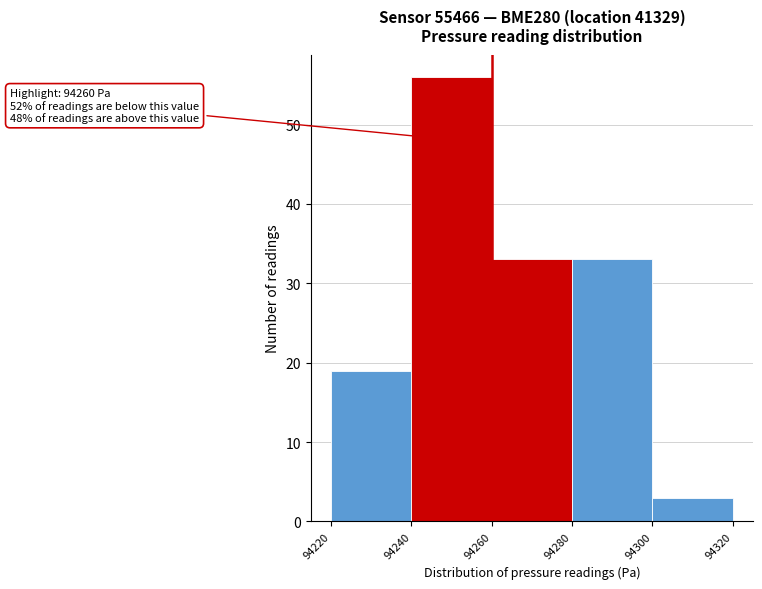

Which range on the x-axis has the tallest bar?

94240 to 94260